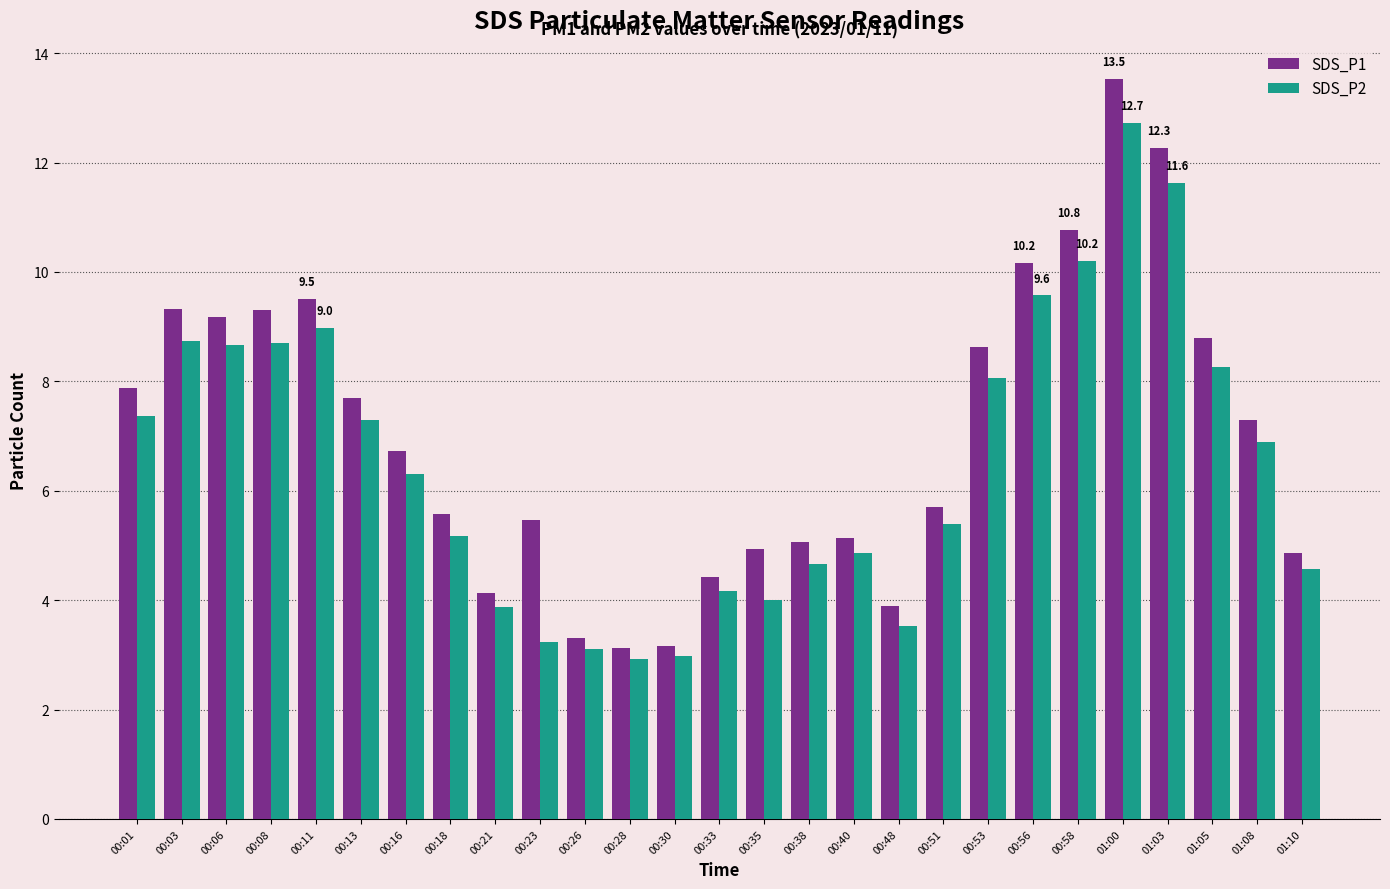

Is the value of SDS_P2 at 00:56 greater than the value of SDS_P1 at 00:18?

Yes